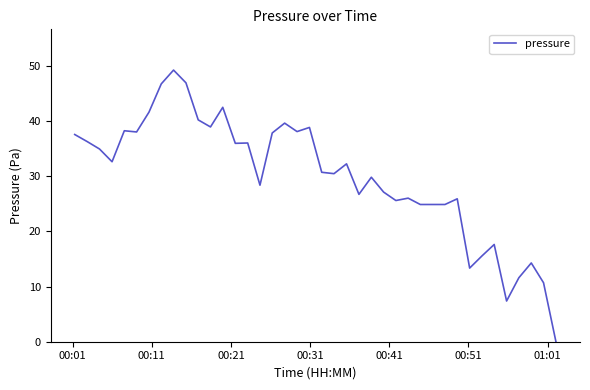

How many categories are shown in the chart?

40